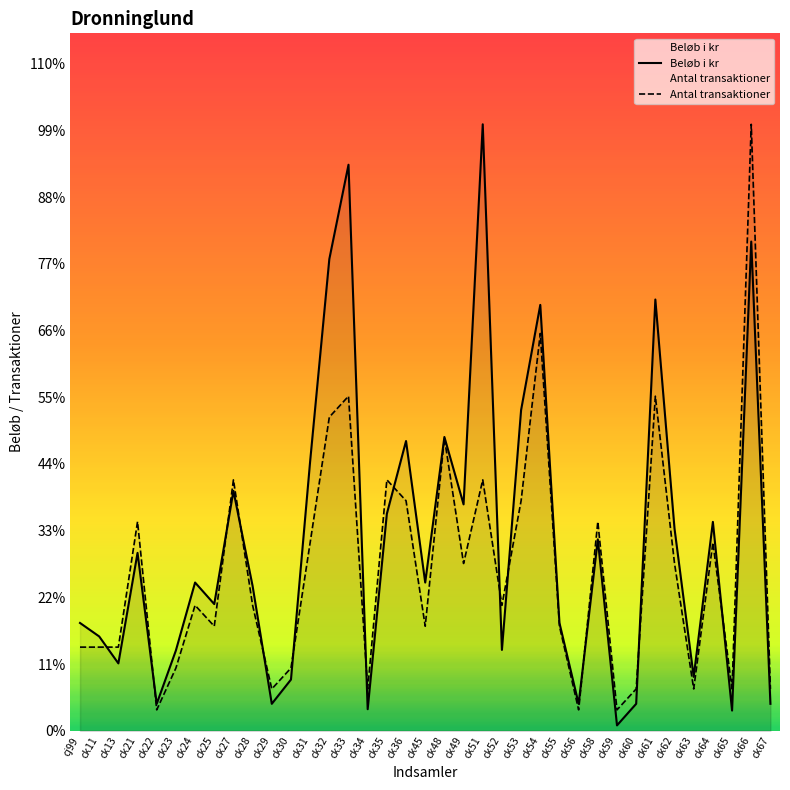

At which category does Beløb i kr reach its first local valley?

ck13